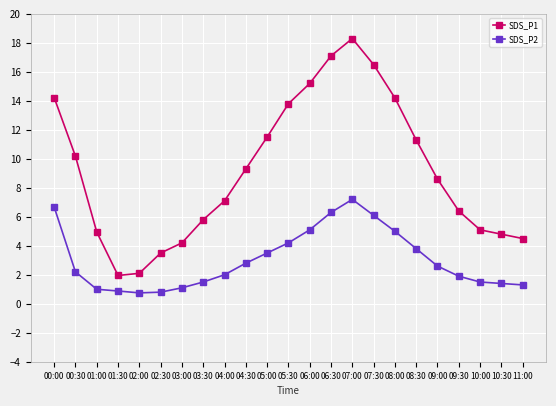

Which series has the largest total across all categories?

SDS_P1